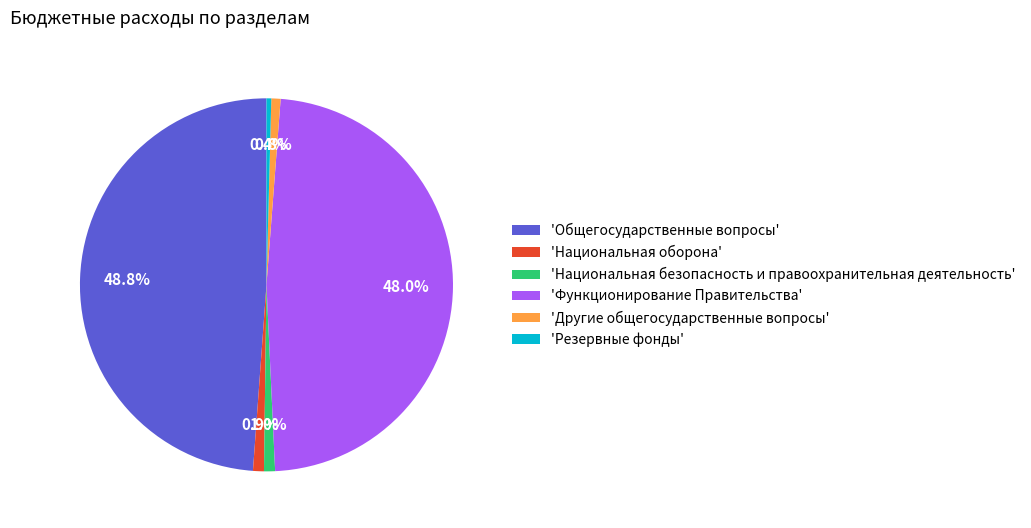

Which category has the biggest portion of the pie?

'Общегосударственные вопросы'